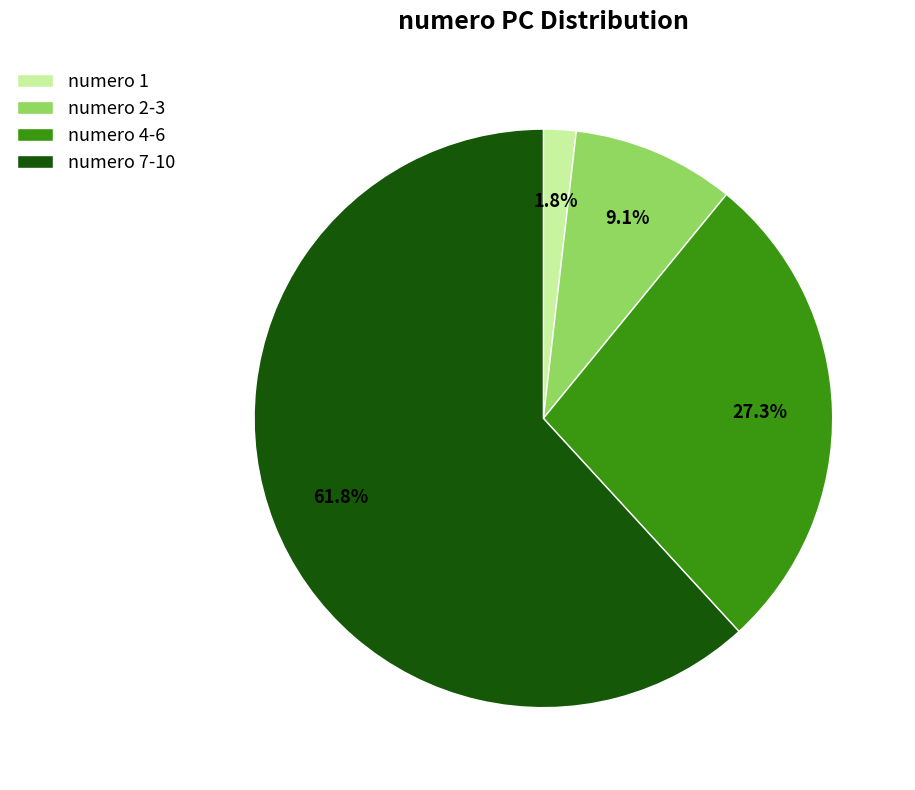

Approximately how many times larger is the value at numero 4-6 compared to numero 7-10?

0.4